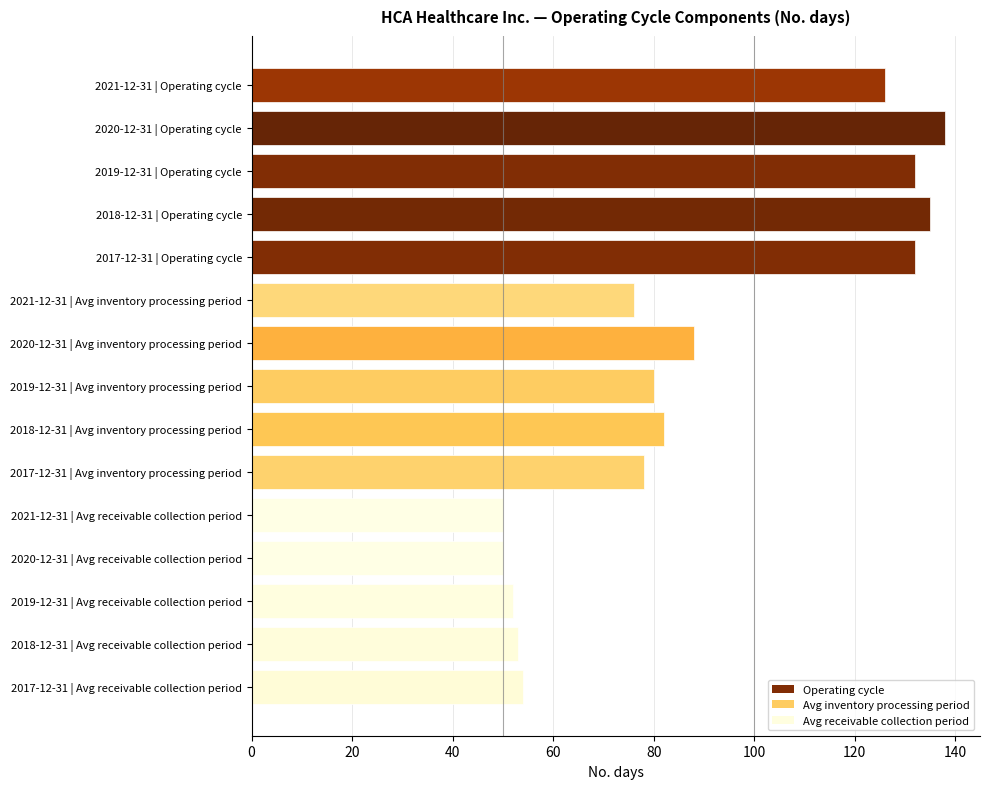

Are the bars grouped side by side (vs. stacked)?

No